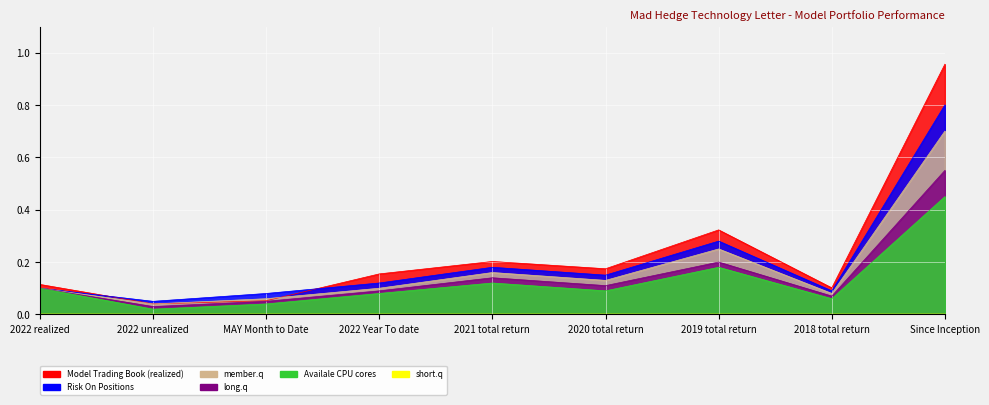

What is the label of the 8th point from the left?

2018 total return